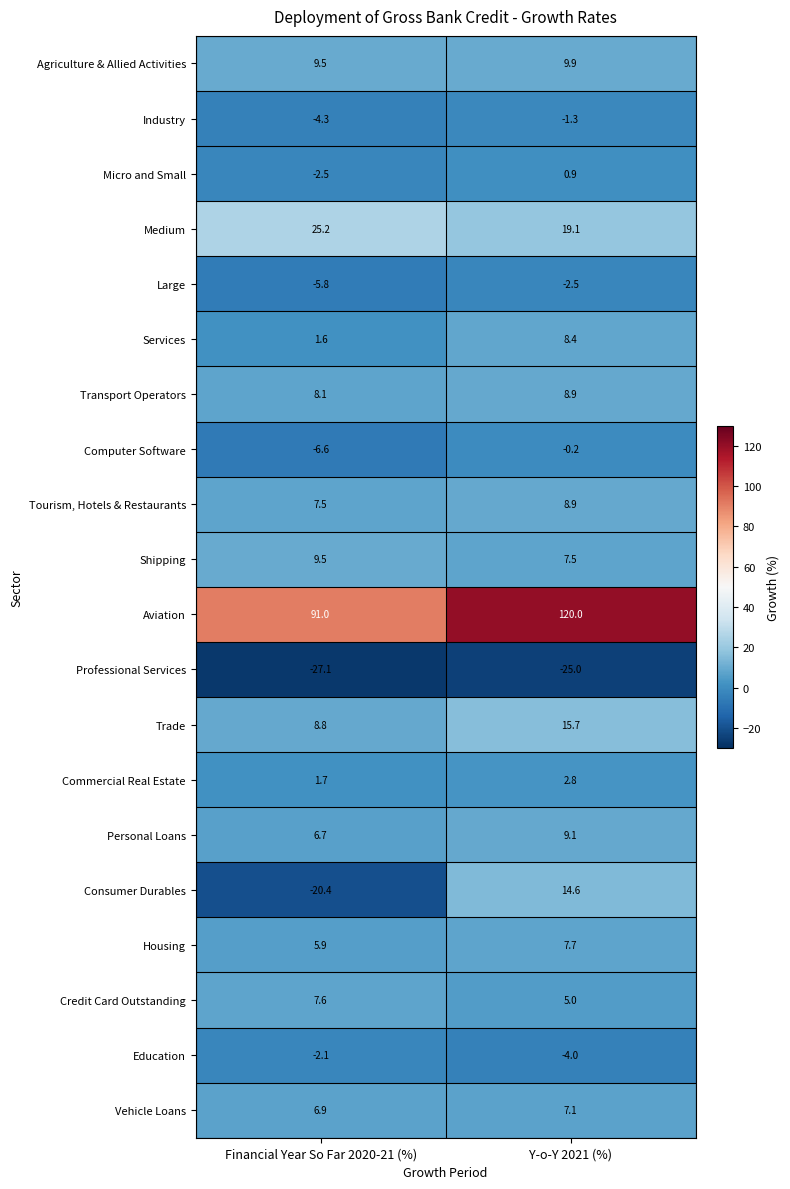

Which series has the largest total across all categories?

Aviation